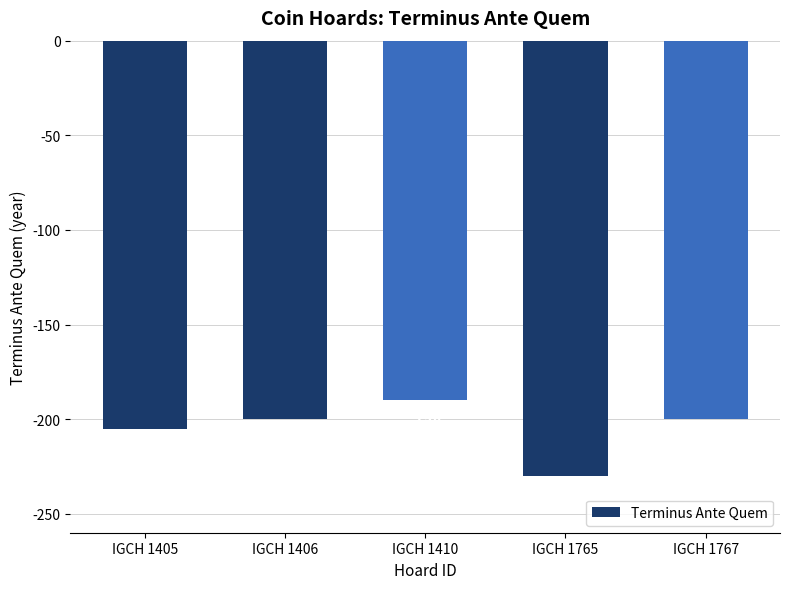

Reading left to right, transcribe all the data shown in this chart.

-205	-200	-190	-230	-200